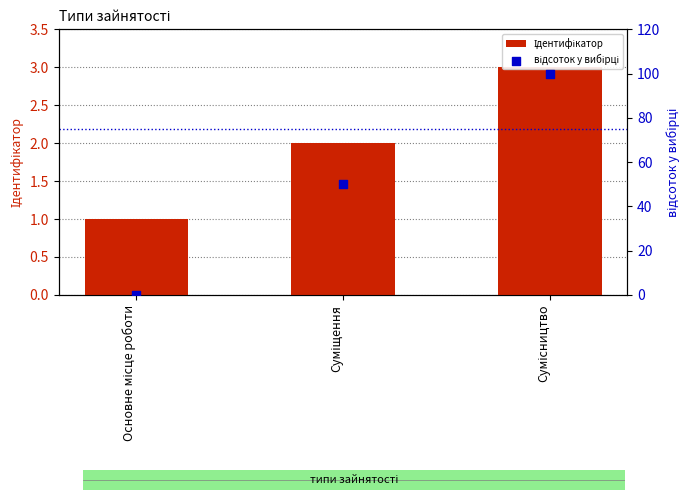

At how many categories does at least one series exceed 14?

2